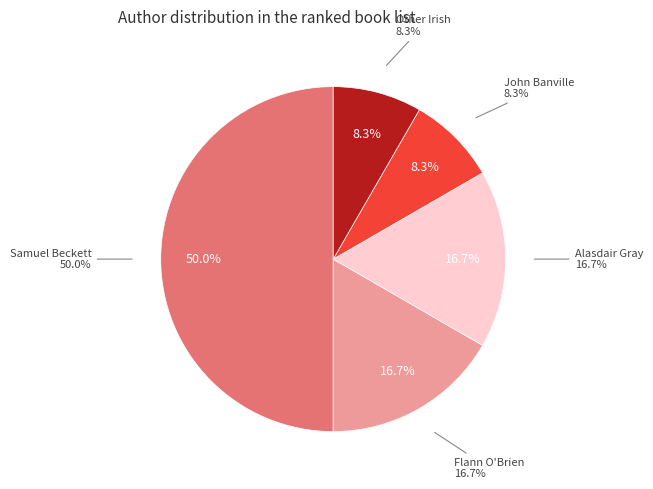

Count the number of slices in the pie.

5